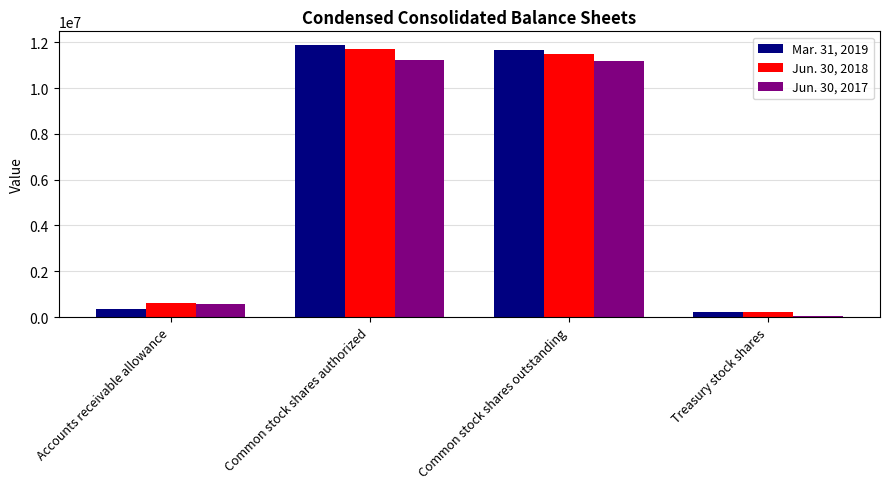

What is the greatest value displayed?

11879056